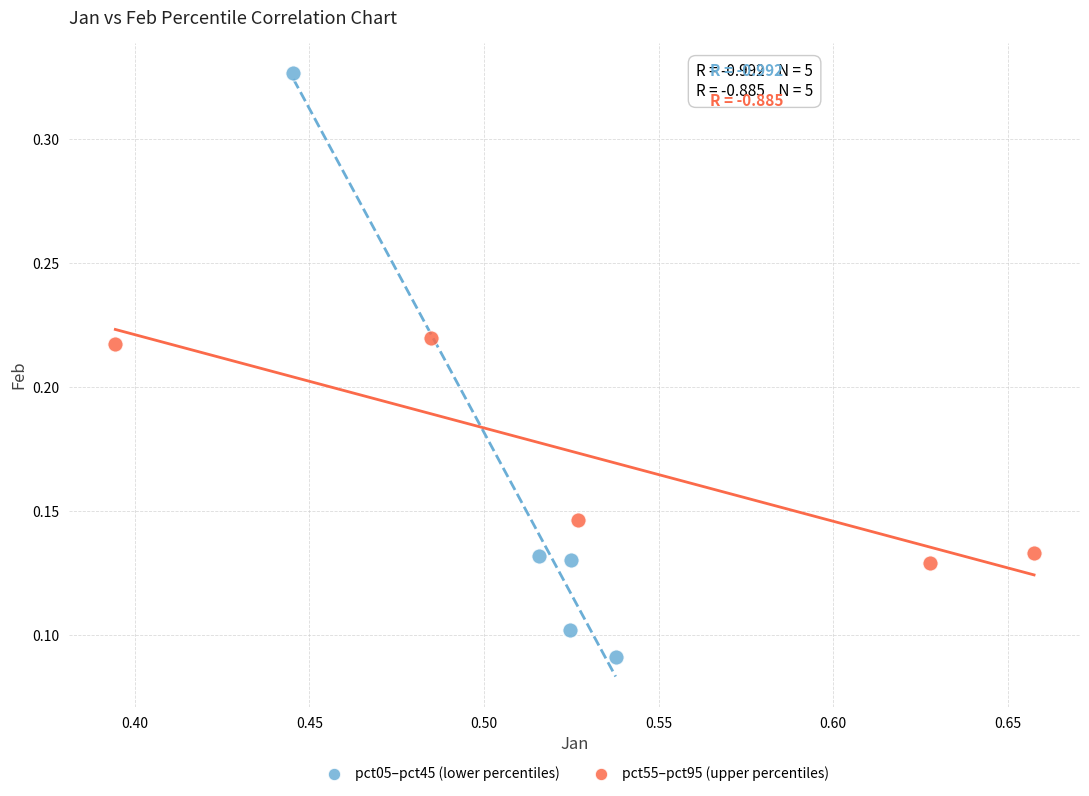

Which series contains the lowest Y value?

pct05–pct45 (lower percentiles)